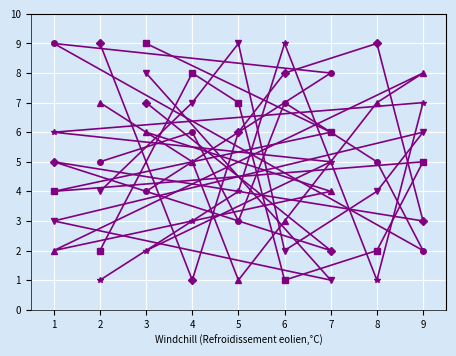

What is the greatest value displayed?

9